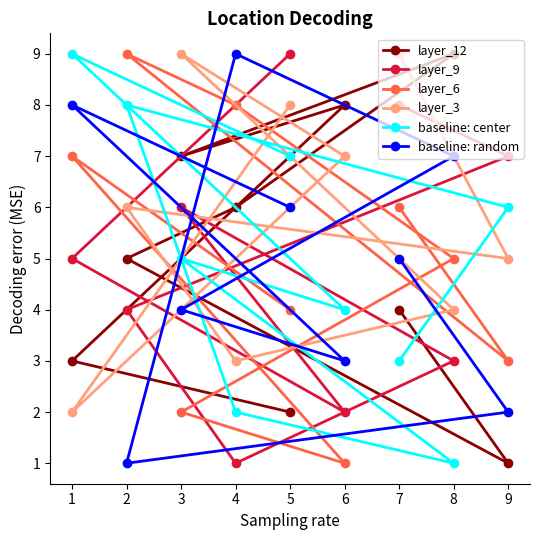

List the series in order of their peak value, highest first.

layer_12, layer_9, layer_6, layer_3, baseline: center, baseline: random